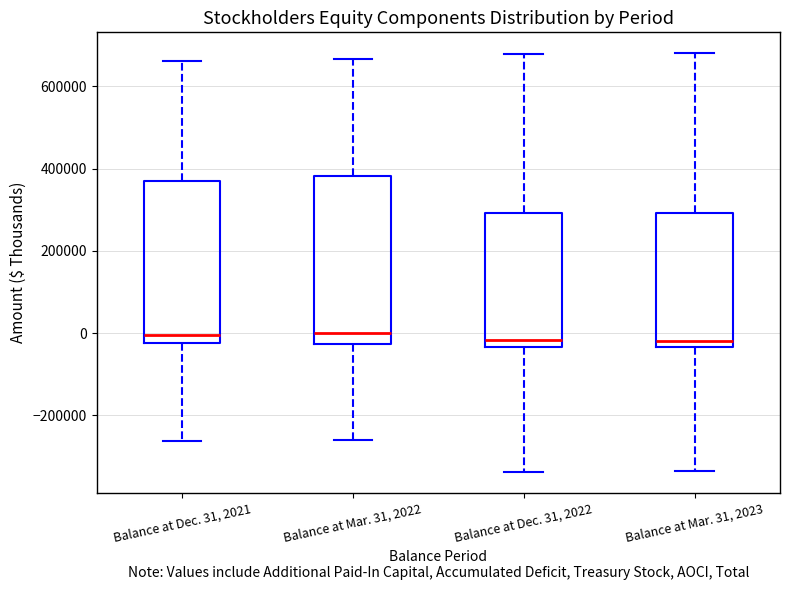

Reading left to right, read every box against the y-axis: the position of its median line, the range the box covers, and the ends of its whiskers. The values are not printed on the chart, so give them approximately, as read against the axis.

Balance at Dec. 31, 2021: median 0, box -20000 to 380000, whiskers -260000 to 660000
Balance at Mar. 31, 2022: median 0, box -20000 to 380000, whiskers -260000 to 660000
Balance at Dec. 31, 2022: median -20000, box -40000 to 300000, whiskers -340000 to 680000
Balance at Mar. 31, 2023: median -20000, box -40000 to 300000, whiskers -340000 to 680000